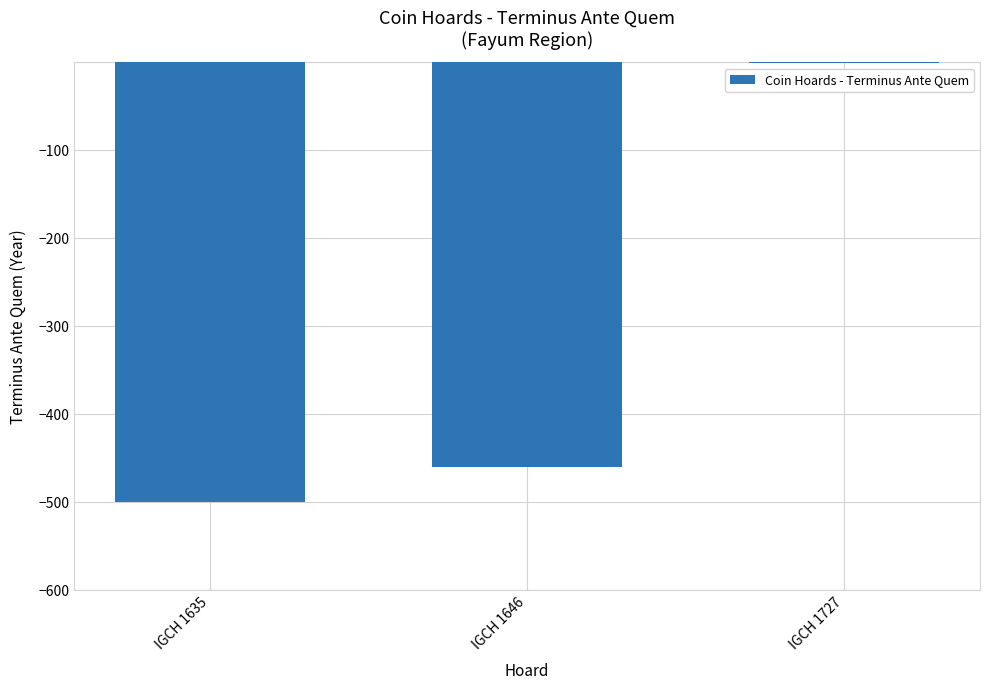

Which category has the highest value across all series?

IGCH 1727